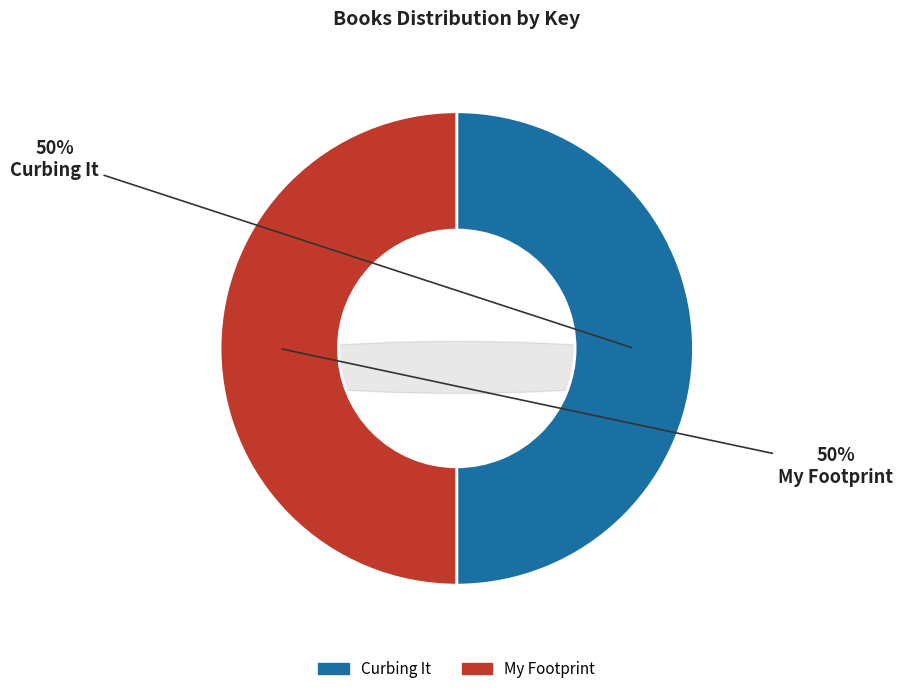

Between My Footprint and Curbing It, which is larger?

Curbing It